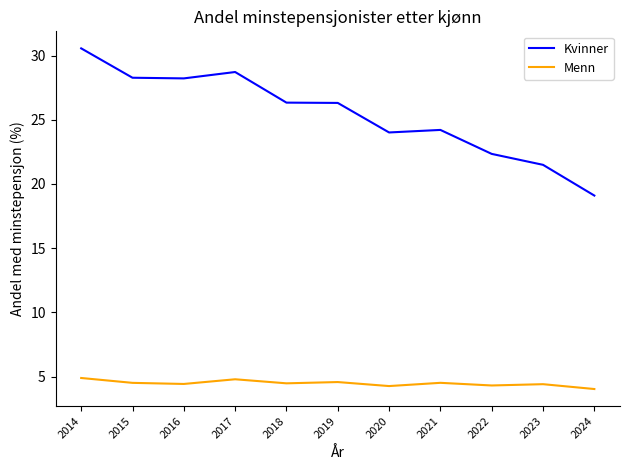

What is the difference between the maximum and second lowest values in the Kvinner series?

9.1